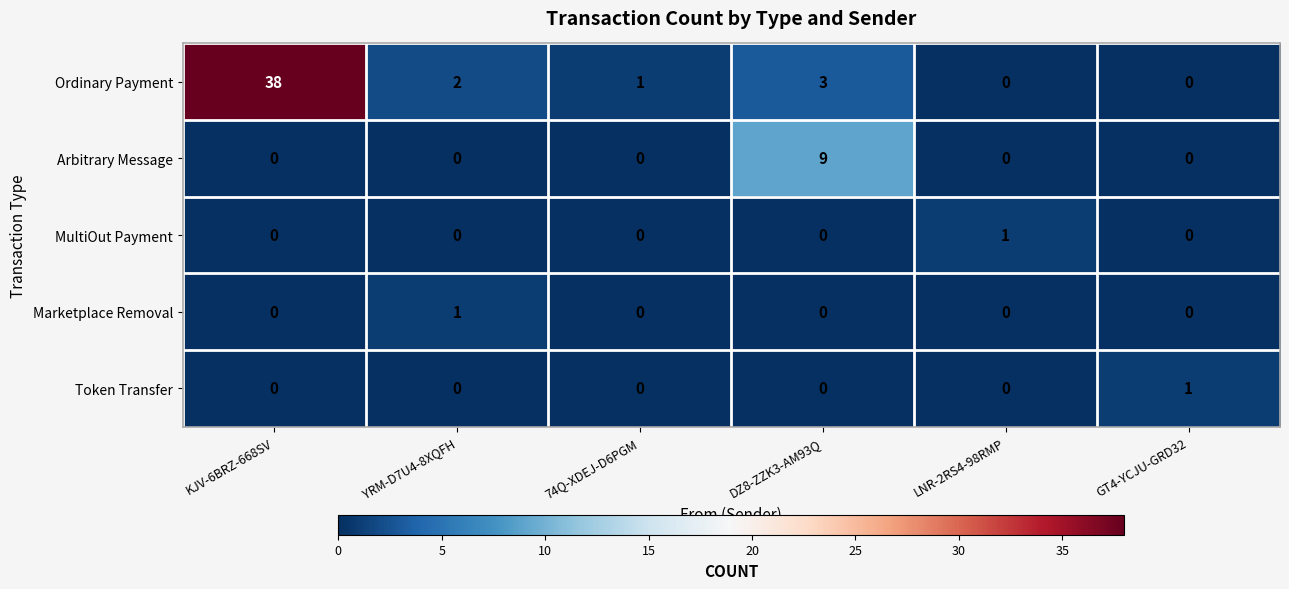

At which label does Ordinary Payment first exceed 2?

KJV-6BRZ-668SV